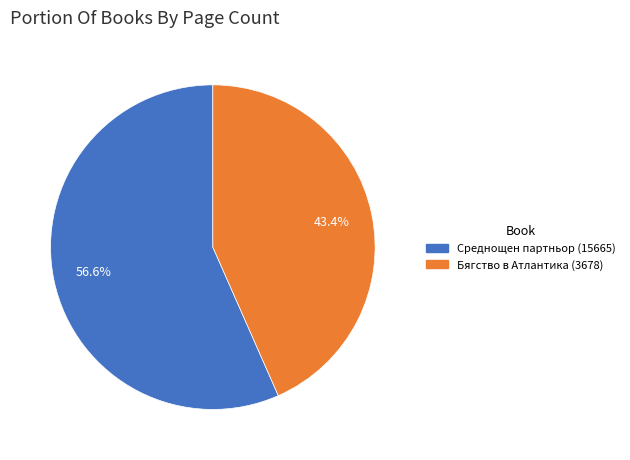

Is it true that Бягство в Атлантика (3678) is 30% of the pie?

False